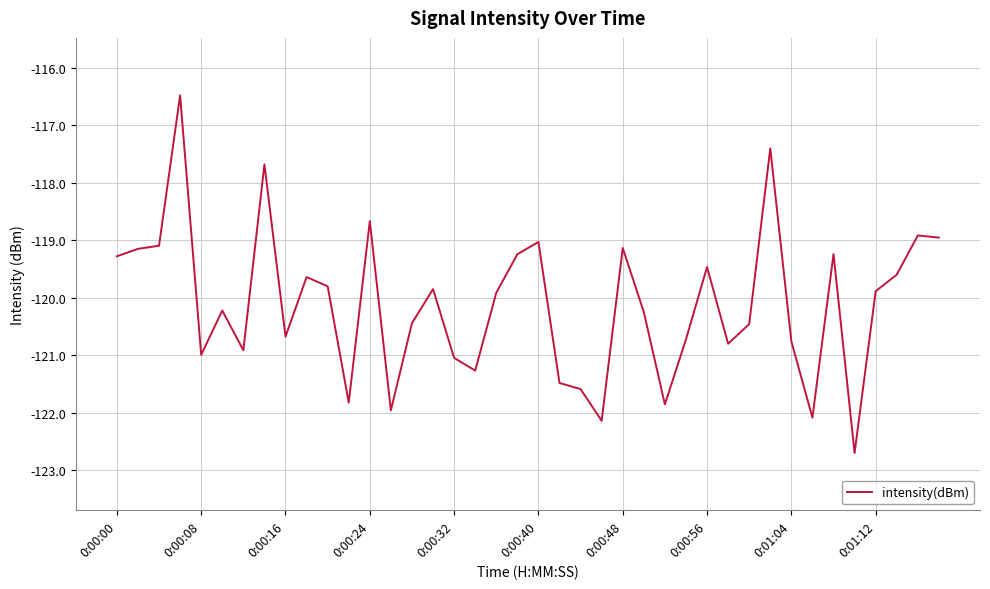

What is the sum of all values?

-4804.5